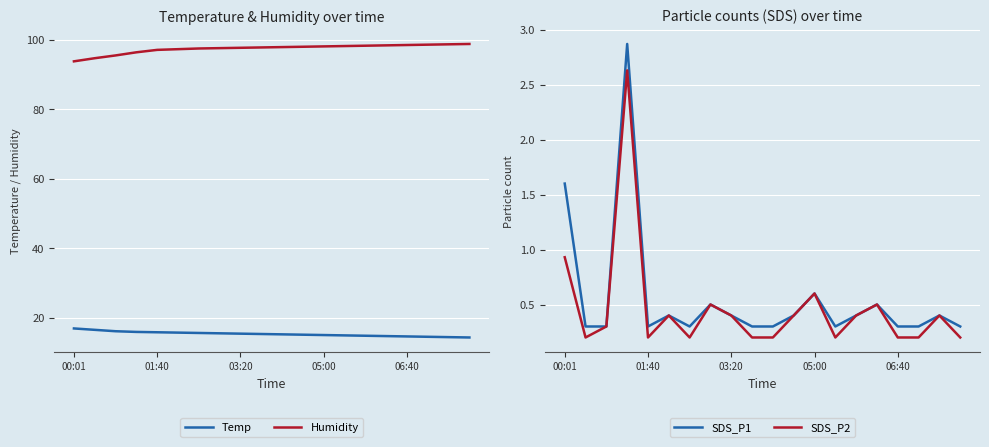

How many series are shown in this chart?

4